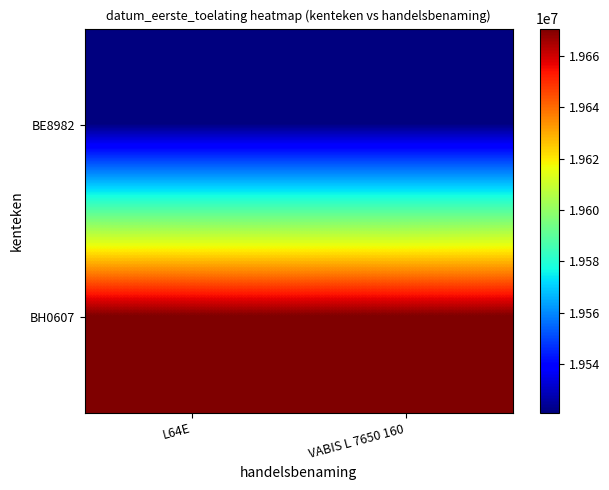

Between L64E and VABIS L 7650 160, which is larger?

L64E